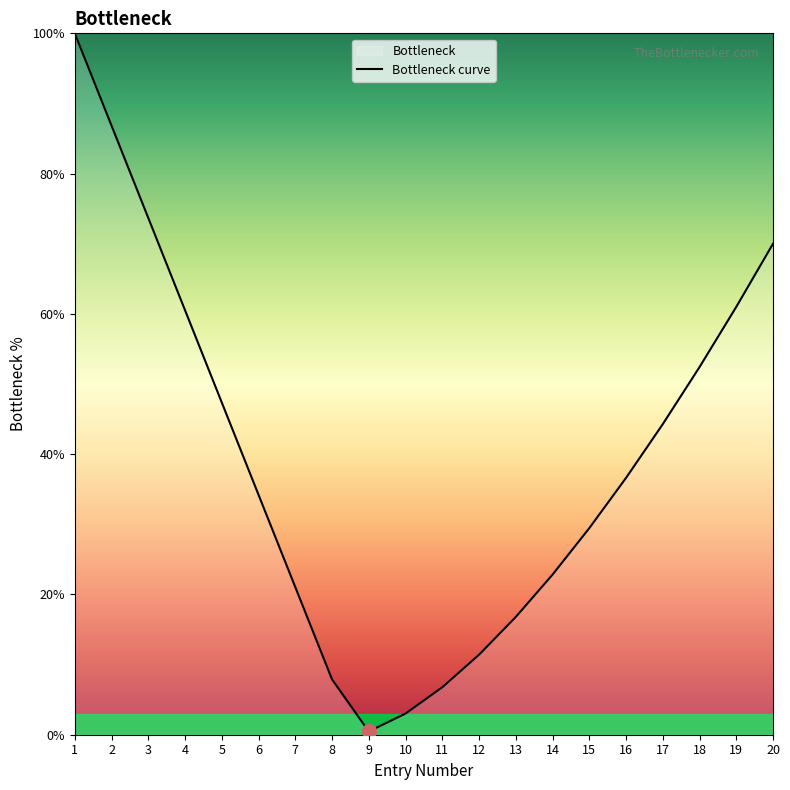

Read the value at 11.

6.8